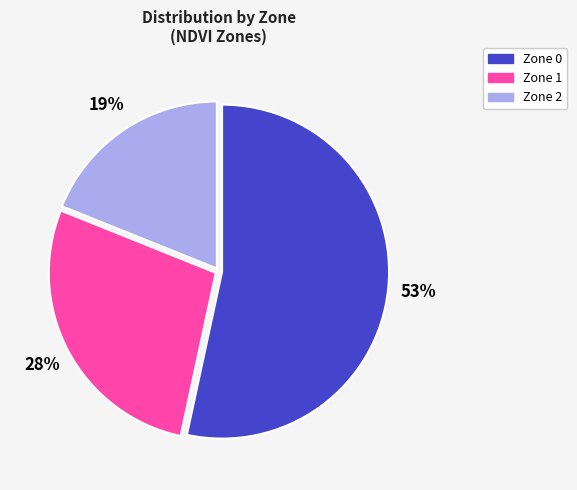

How many segments does this pie chart have?

3